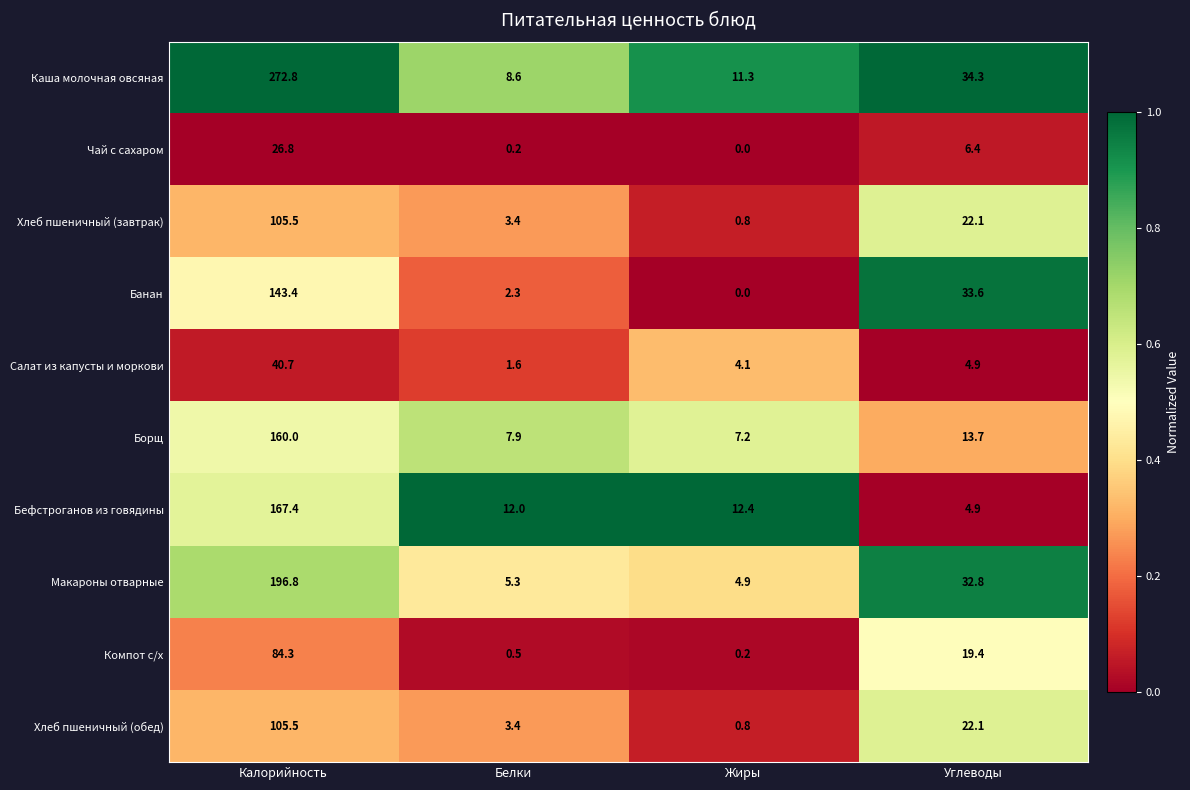

What is the difference between the highest and lowest values at Калорийность?

246.0